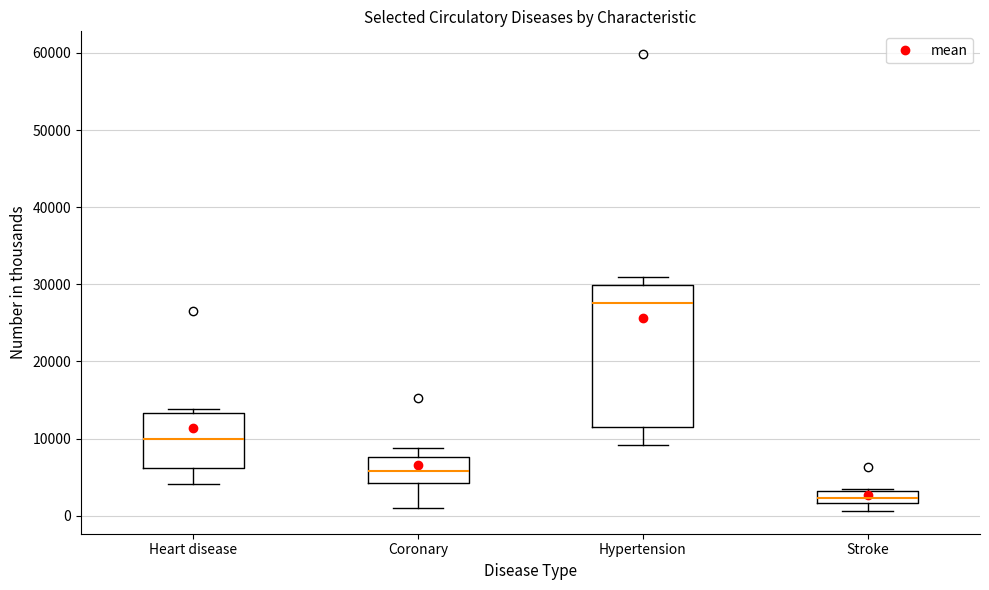

Which box is the tallest, from its lower edge to its upper edge?

Hypertension